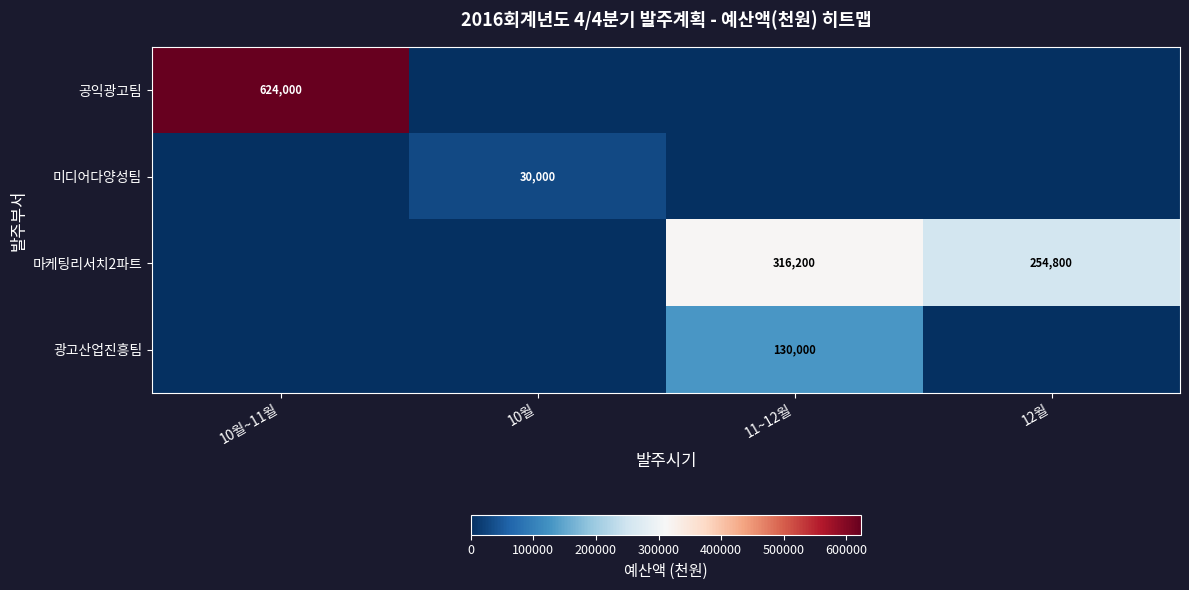

The value of 마케팅리서치2파트 at 11~12월 is 136057. True or false?

False